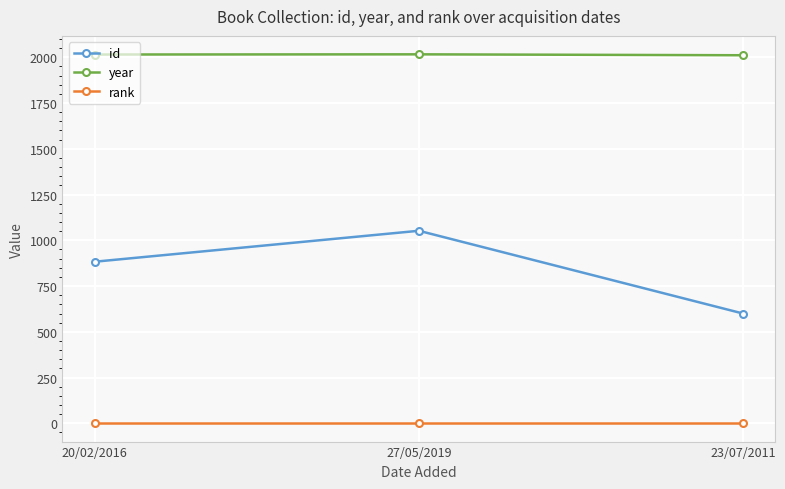

What is the label of the 3rd point from the right?

20/02/2016